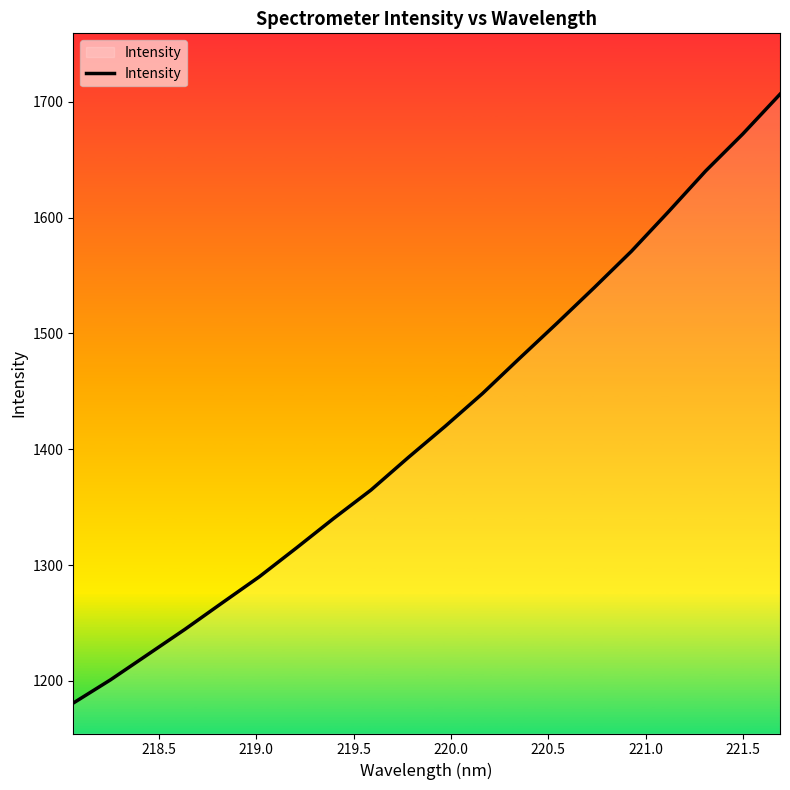

What is the difference between the maximum and minimum values?

525.6